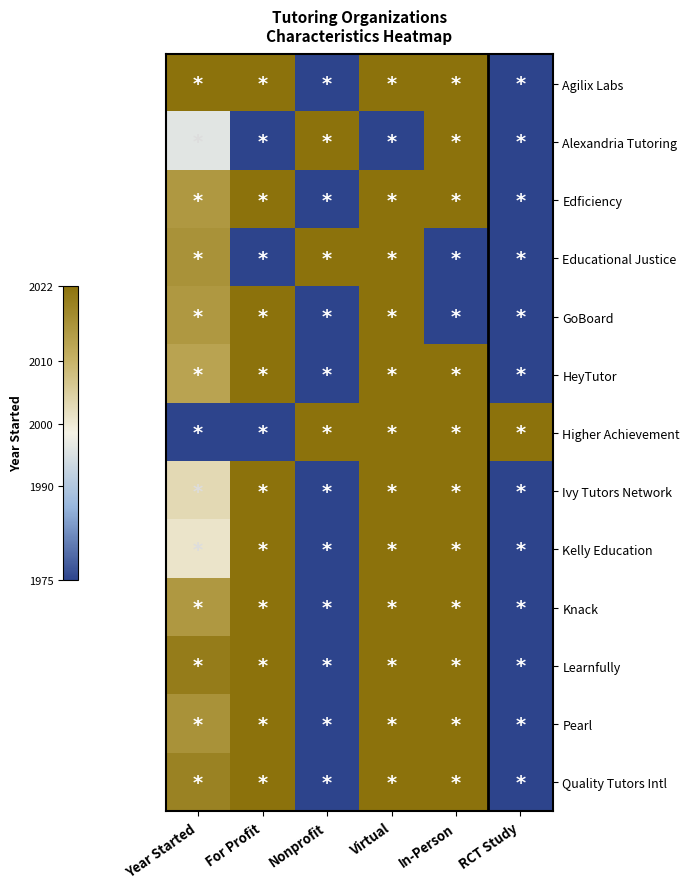

Reading left to right, what are all the values shown in this chart?

Agilix Labs: Year Started=1.0	For Profit=1.0	Nonprofit=0.0	Virtual=1.0	In-Person=1.0	RCT Study=0.0
Alexandria Tutoring: Year Started=0.4	For Profit=0.0	Nonprofit=1.0	Virtual=0.0	In-Person=1.0	RCT Study=0.0
Edficiency: Year Started=0.9	For Profit=1.0	Nonprofit=0.0	Virtual=1.0	In-Person=1.0	RCT Study=0.0
Educational Justice: Year Started=0.9	For Profit=0.0	Nonprofit=1.0	Virtual=1.0	In-Person=0.0	RCT Study=0.0
GoBoard: Year Started=0.9	For Profit=1.0	Nonprofit=0.0	Virtual=1.0	In-Person=0.0	RCT Study=0.0
HeyTutor: Year Started=0.8	For Profit=1.0	Nonprofit=0.0	Virtual=1.0	In-Person=1.0	RCT Study=0.0
Higher Achievement: Year Started=0.0	For Profit=0.0	Nonprofit=1.0	Virtual=1.0	In-Person=1.0	RCT Study=1.0
Ivy Tutors Network: Year Started=0.6	For Profit=1.0	Nonprofit=0.0	Virtual=1.0	In-Person=1.0	RCT Study=0.0
Kelly Education: Year Started=0.6	For Profit=1.0	Nonprofit=0.0	Virtual=1.0	In-Person=1.0	RCT Study=0.0
Knack: Year Started=0.9	For Profit=1.0	Nonprofit=0.0	Virtual=1.0	In-Person=1.0	RCT Study=0.0
Learnfully: Year Started=1.0	For Profit=1.0	Nonprofit=0.0	Virtual=1.0	In-Person=1.0	RCT Study=0.0
Pearl: Year Started=0.9	For Profit=1.0	Nonprofit=0.0	Virtual=1.0	In-Person=1.0	RCT Study=0.0
Quality Tutors Intl: Year Started=0.9	For Profit=1.0	Nonprofit=0.0	Virtual=1.0	In-Person=1.0	RCT Study=0.0